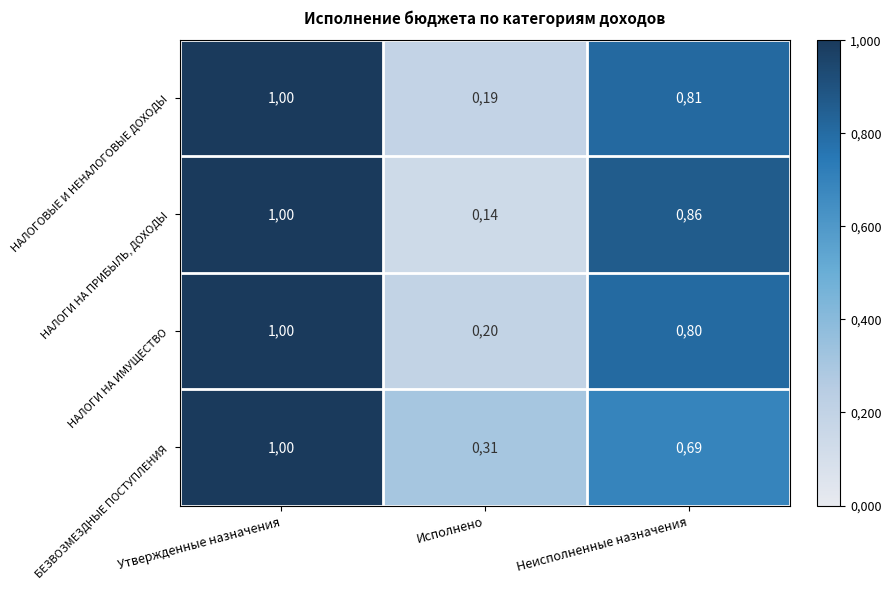

At which label is НАЛОГОВЫЕ И НЕНАЛОГОВЫЕ ДОХОДЫ closest to 59?

Неисполненные назначения